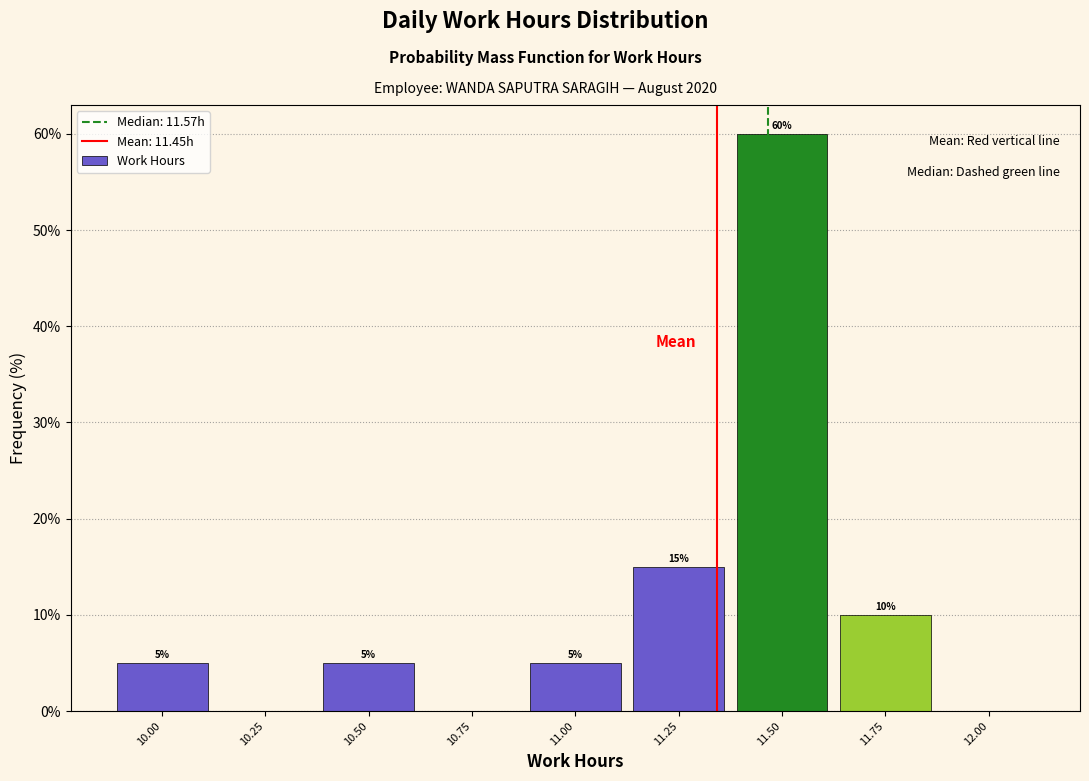

Reading left to right, list all the values displayed in this chart.

10.00=5	10.25=0	10.50=5	10.75=0	11.00=5	11.25=15	11.50=60	11.75=10	12.00=0